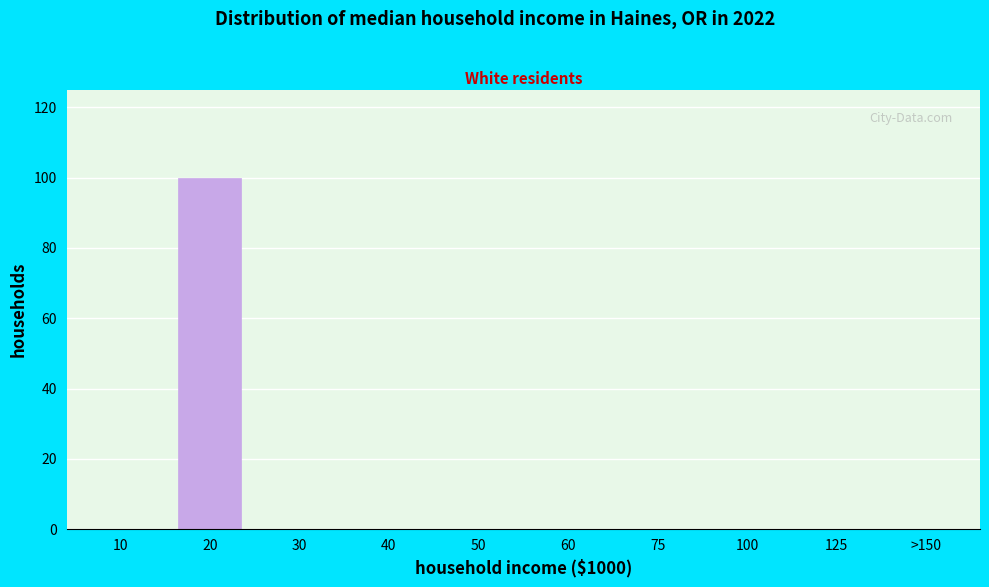

Reading left to right, transcribe all the data shown in this chart.

10=0	20=100	30=0	40=0	50=0	60=0	75=0	100=0	125=0	>150=0